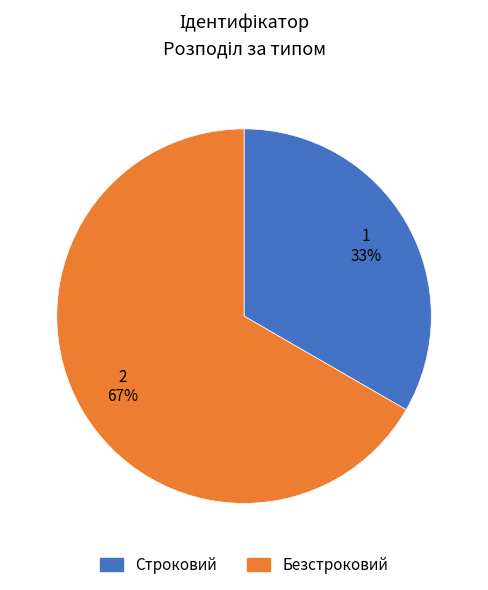

Combined, do Безстроковий and Строковий account for over 50%?

Yes